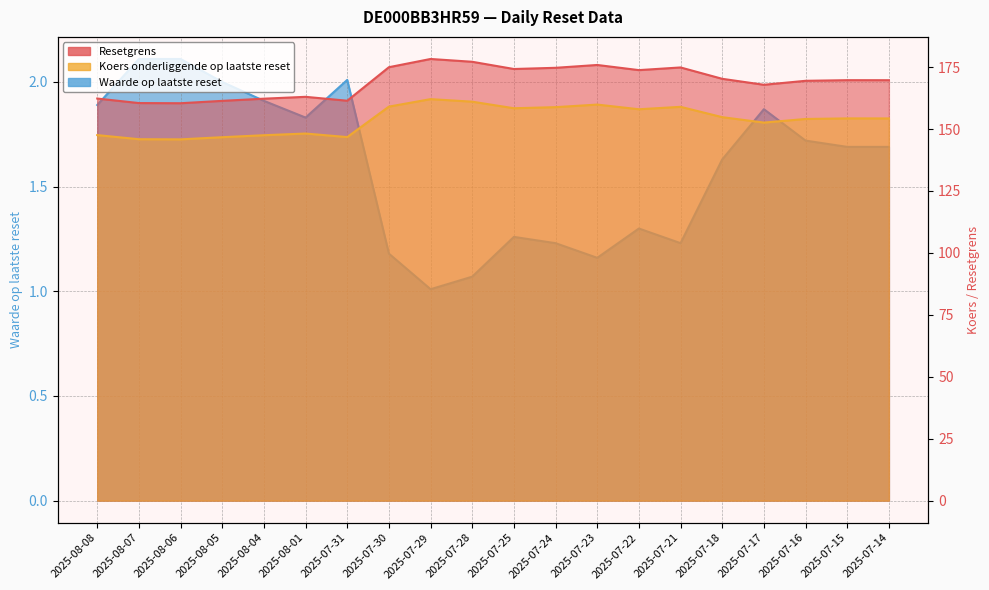

What is the minimum value shown in the chart?

1.0